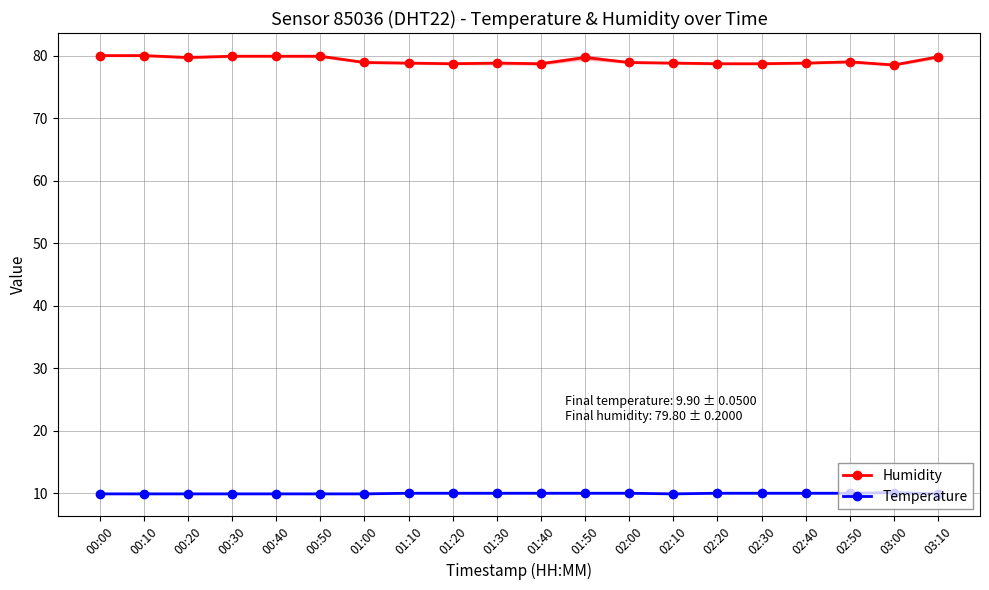

Reading right to left, extract all data points from this chart.

Humidity: 79.8	78.5	79.0	78.8	78.7	78.7	78.8	78.9	79.7	78.7	78.8	78.7	78.8	78.9	79.9	79.9	79.9	79.7	80.0	80.0
Temperature: 9.9	10.1	10.0	10.0	10.0	10.0	9.9	10.0	10.0	10.0	10.0	10.0	10.0	9.9	9.9	9.9	9.9	9.9	9.9	9.9